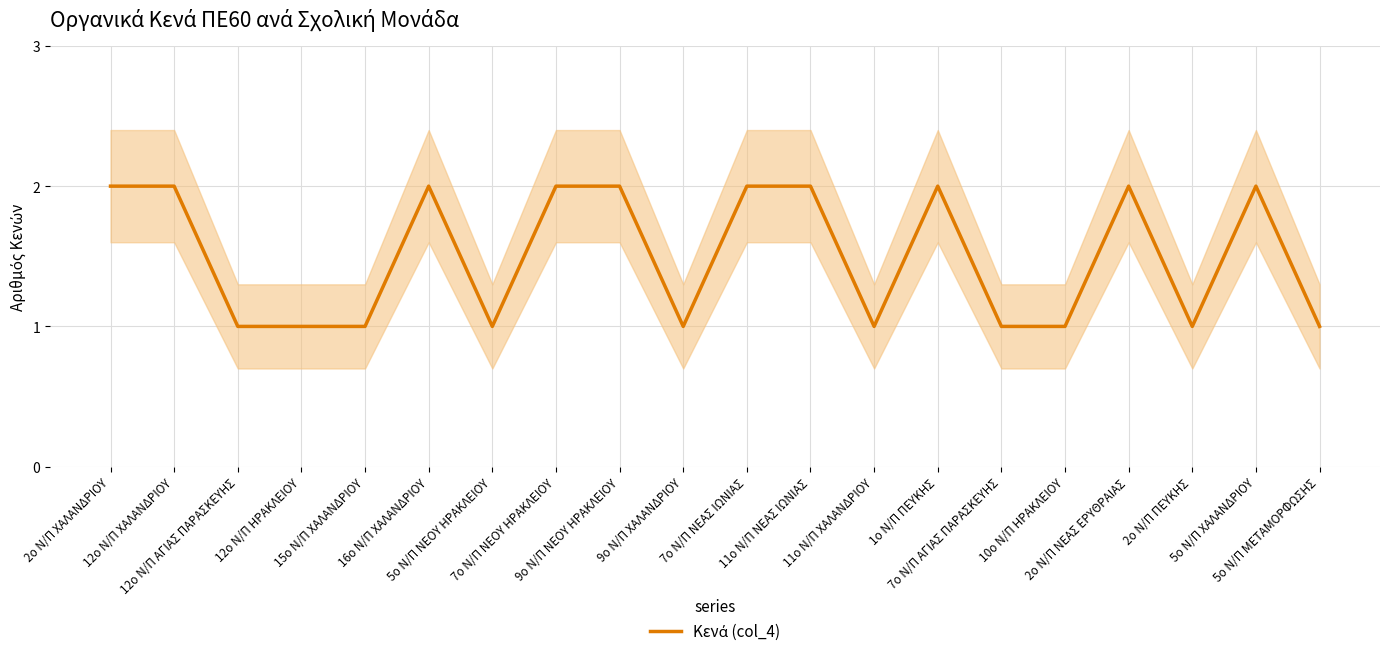

What is the sum of the values at 9ο Ν/Π ΧΑΛΑΝΔΡΙΟΥ and 11ο Ν/Π ΝΕΑΣ ΙΩΝΙΑΣ?

3